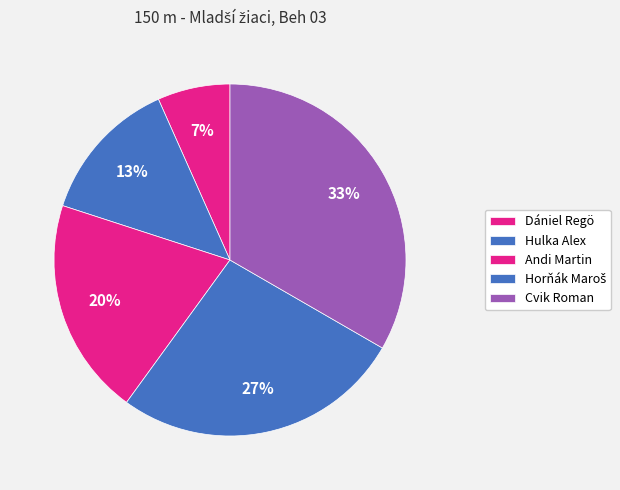

Does Horňák Maroš represent more than half of the total?

No